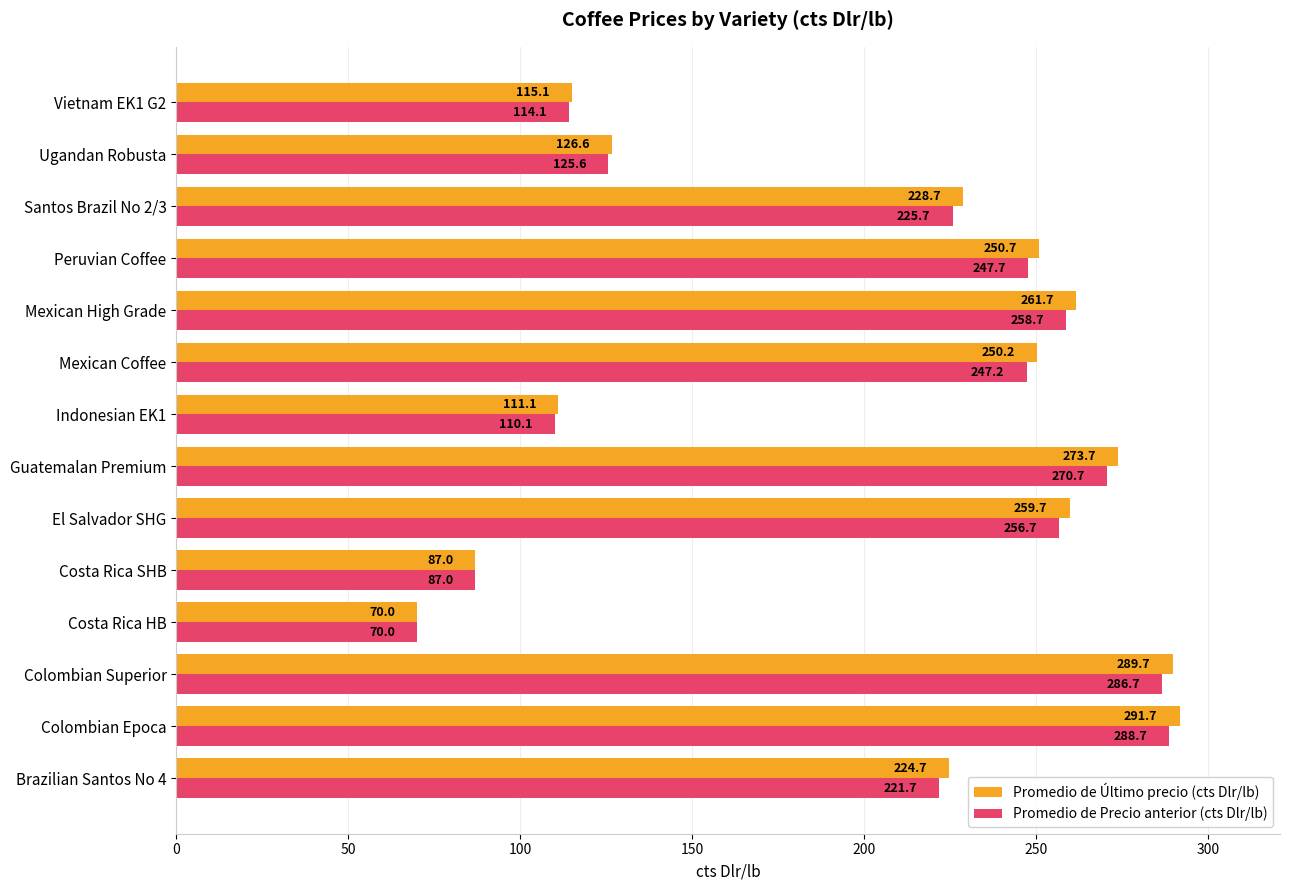

Rank the categories by Promedio de Precio anterior (cts Dlr/lb) value from highest to lowest.

Colombian Epoca, Colombian Superior, Guatemalan Premium, Mexican High Grade, El Salvador SHG, Peruvian Coffee, Mexican Coffee, Santos Brazil No 2/3, Brazilian Santos No 4, Ugandan Robusta, Vietnam EK1 G2, Indonesian EK1, Costa Rica SHB, Costa Rica HB